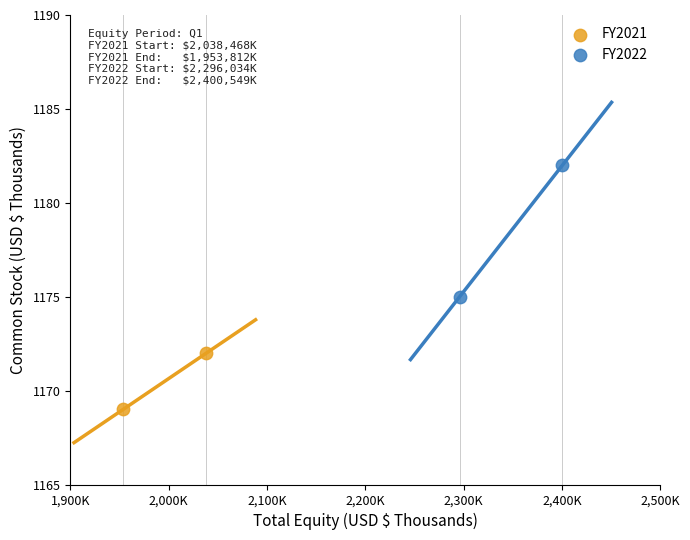

Which series reaches the minimum Y coordinate?

FY2021